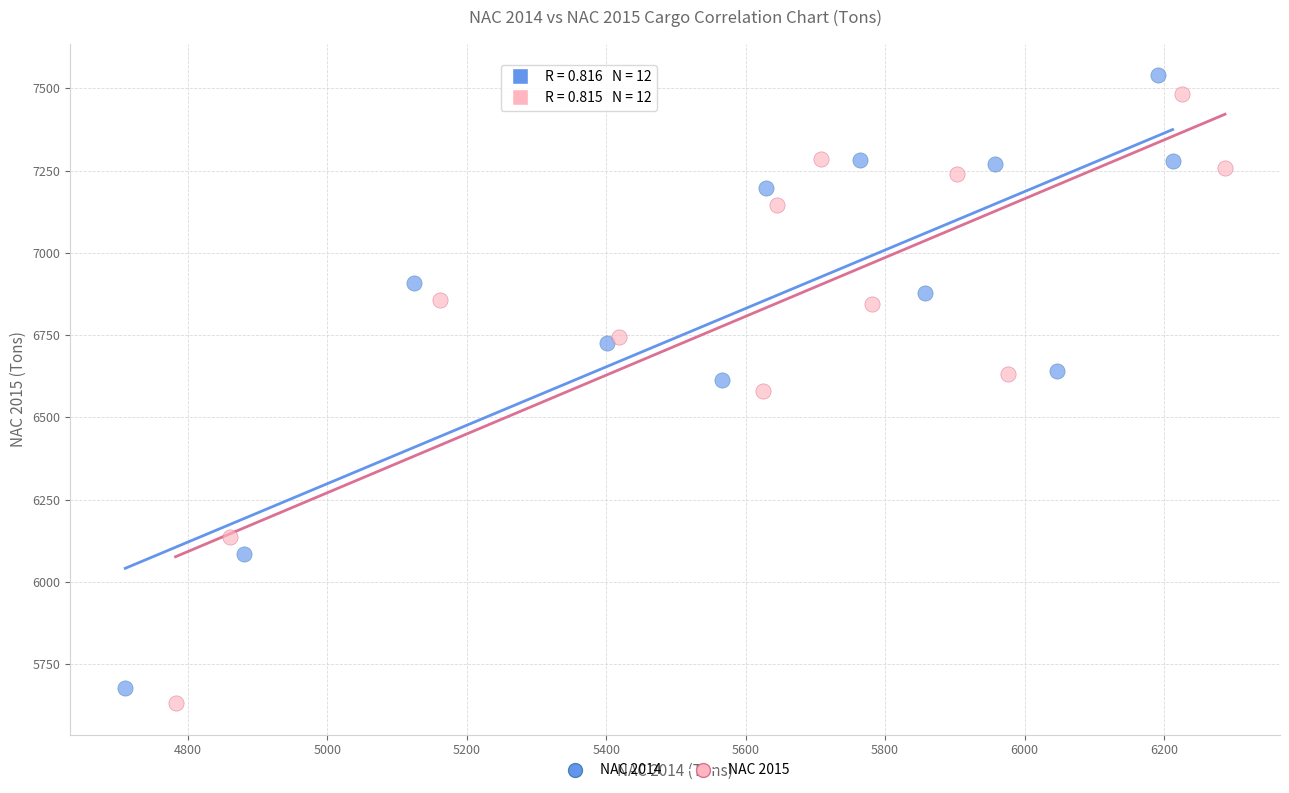

Which series contains the highest Y value?

NAC 2014